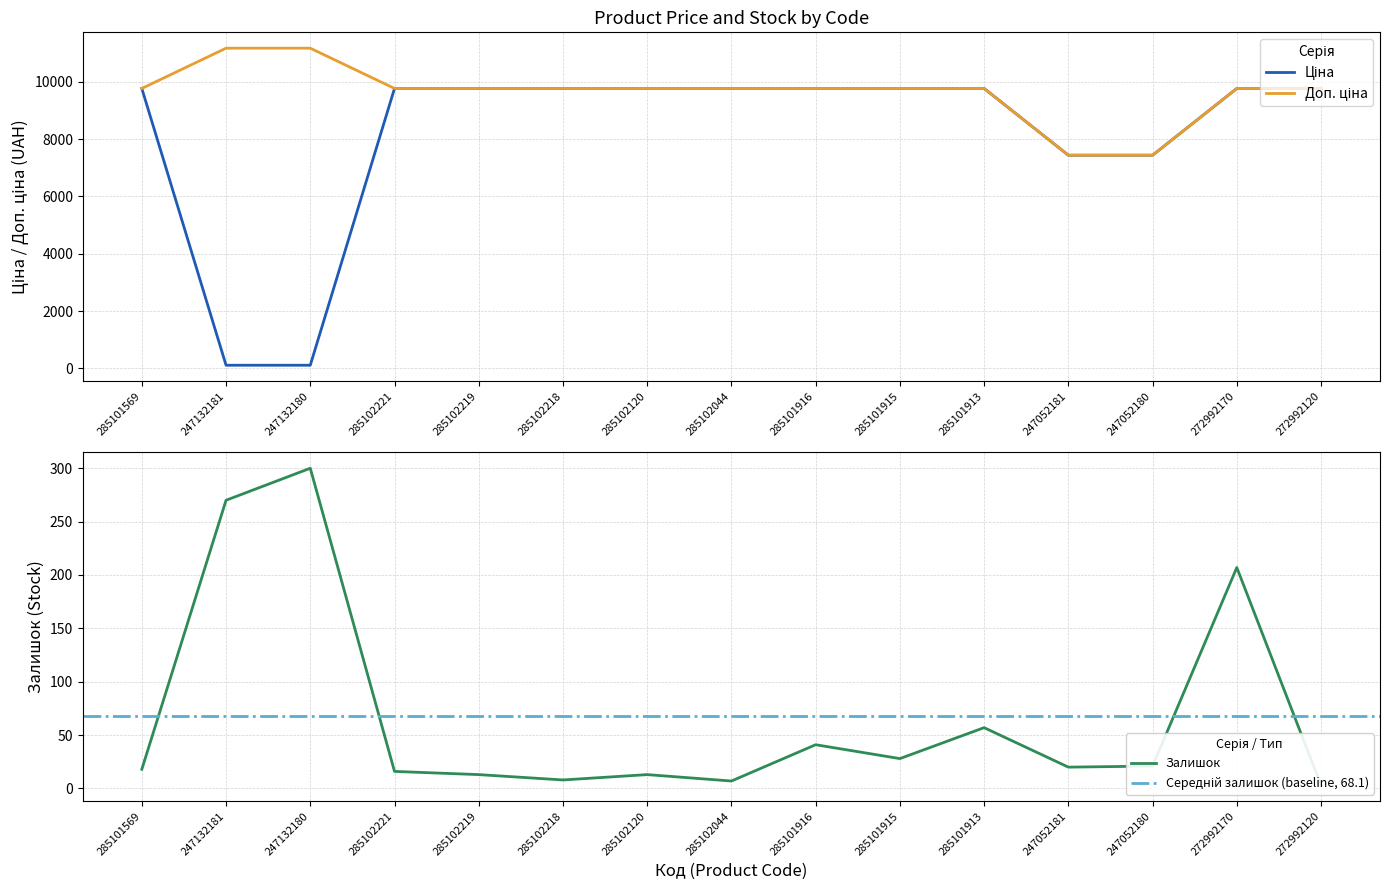

The value of Доп. ціна at 272992170 is 3592.5. True or false?

False